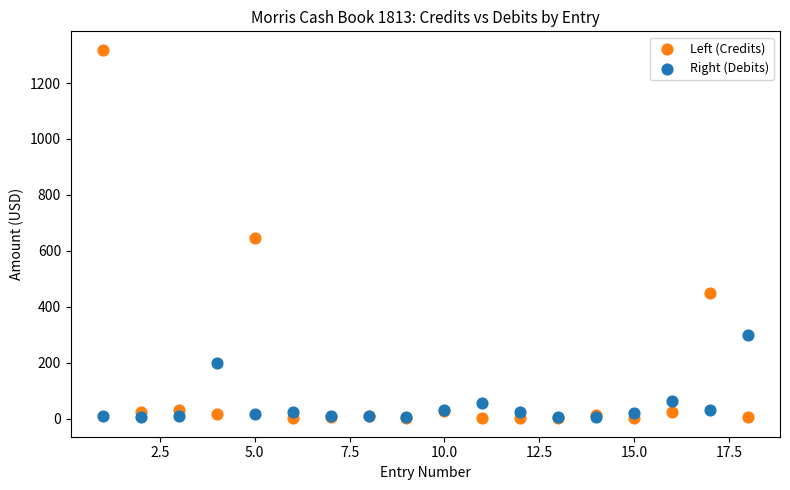

In the Right (Debits) series, what Y value is closest to 152?

200.0